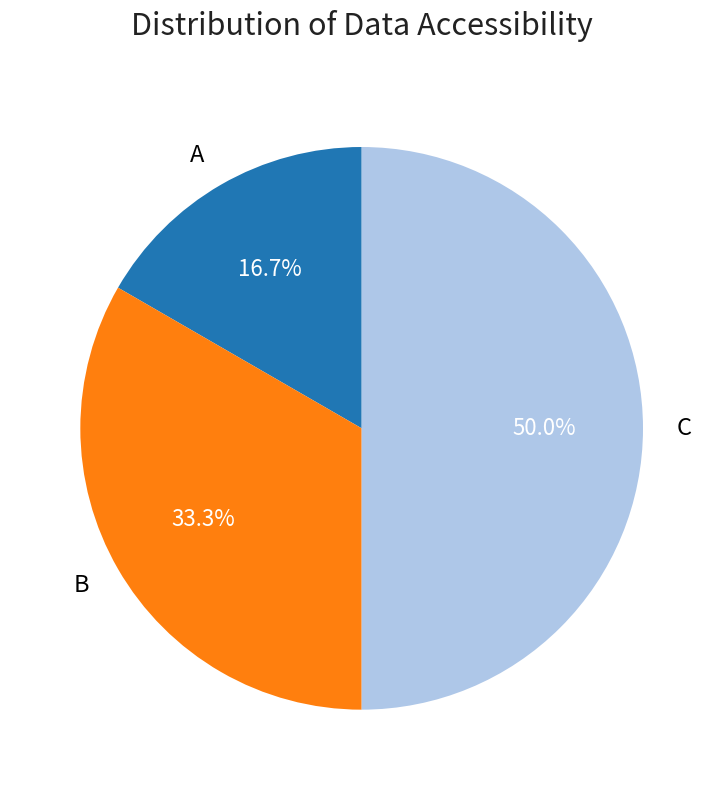

The B slice represents 41% of the pie. True or false?

False